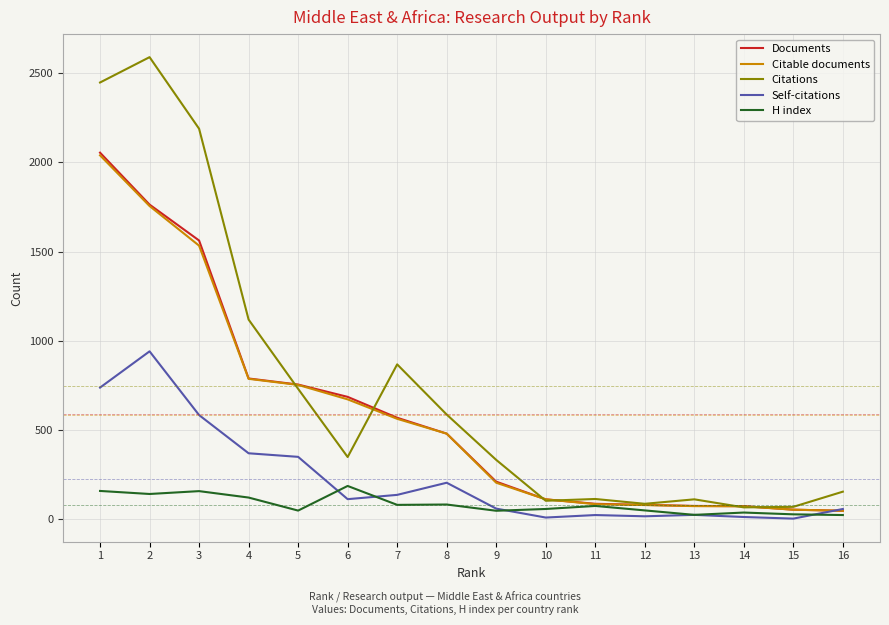

What is the sum of all Documents values?

9400